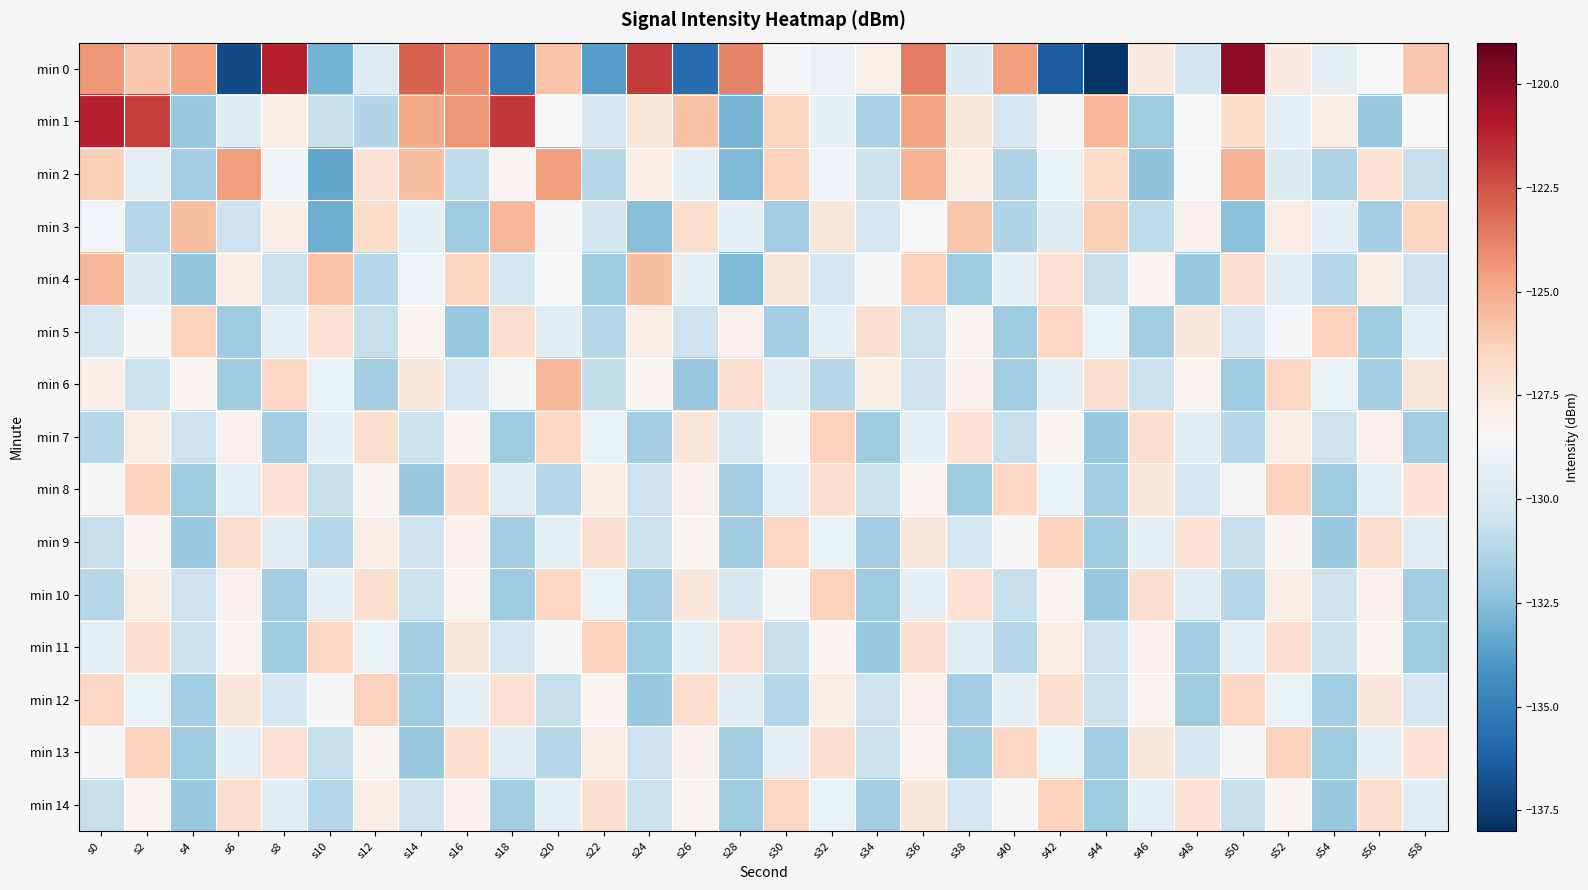

What is the maximum value shown in the chart?

-120.0